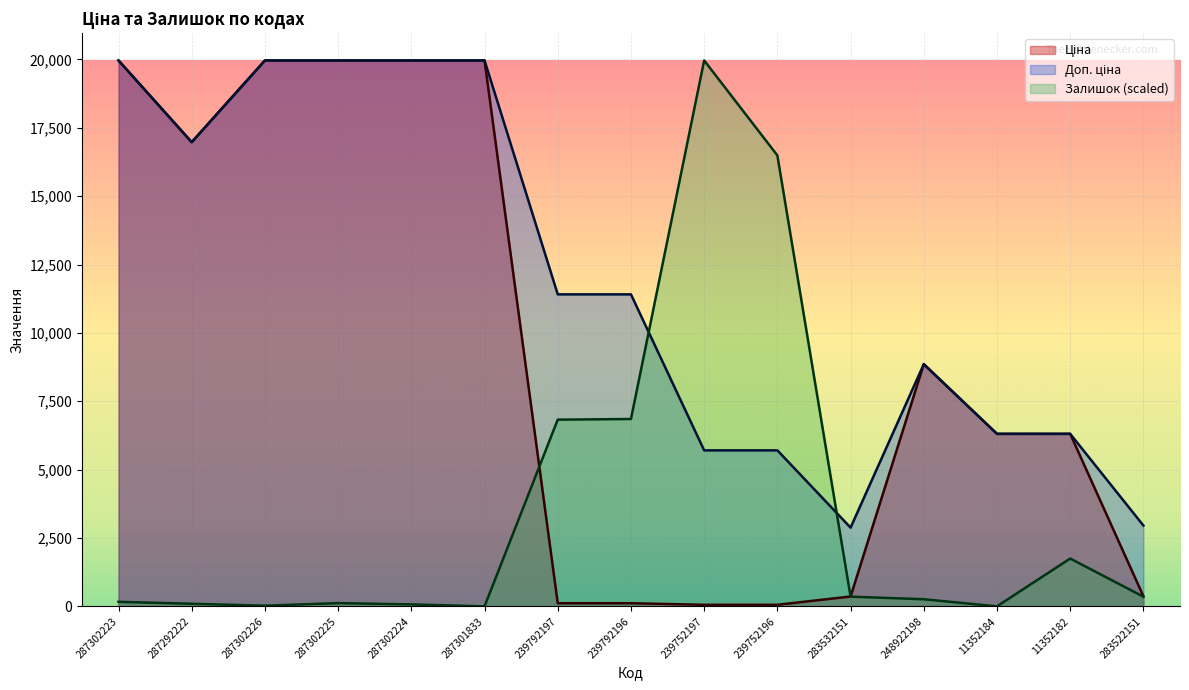

Where is the first local minimum for Залишок?

287302226